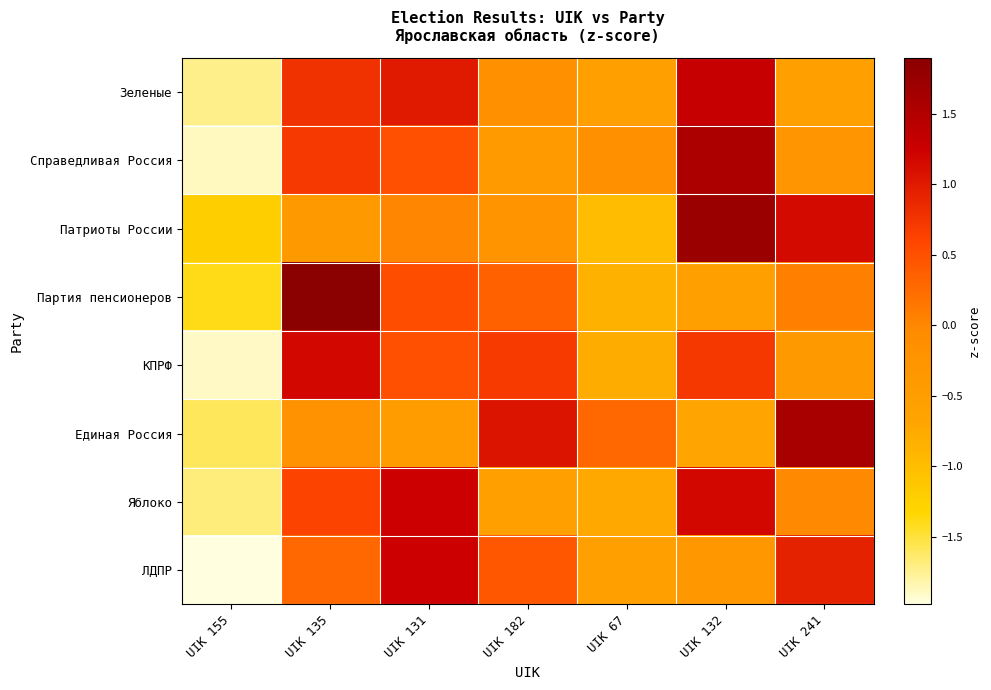

Reading left to right, extract all data points from this chart.

Зеленые: UIK 155=-1.7	UIK 135=0.8	UIK 131=1.0	UIK 182=-0.2	UIK 67=-0.6	UIK 132=1.3	UIK 241=-0.6
Справедливая Россия: UIK 155=-1.9	UIK 135=0.7	UIK 131=0.5	UIK 182=-0.4	UIK 67=-0.2	UIK 132=1.6	UIK 241=-0.3
Патриоты России: UIK 155=-1.2	UIK 135=-0.4	UIK 131=0.0	UIK 182=-0.3	UIK 67=-1.0	UIK 132=1.7	UIK 241=1.1
Партия пенсионеров: UIK 155=-1.4	UIK 135=1.9	UIK 131=0.5	UIK 182=0.3	UIK 67=-0.8	UIK 132=-0.6	UIK 241=0.1
КПРФ: UIK 155=-1.9	UIK 135=1.2	UIK 131=0.5	UIK 182=0.7	UIK 67=-0.8	UIK 132=0.7	UIK 241=-0.4
Единая Россия: UIK 155=-1.6	UIK 135=-0.2	UIK 131=-0.5	UIK 182=1.1	UIK 67=0.3	UIK 132=-0.7	UIK 241=1.6
Яблоко: UIK 155=-1.7	UIK 135=0.6	UIK 131=1.2	UIK 182=-0.6	UIK 67=-0.7	UIK 132=1.2	UIK 241=-0.0
ЛДПР: UIK 155=-2.0	UIK 135=0.3	UIK 131=1.2	UIK 182=0.4	UIK 67=-0.5	UIK 132=-0.4	UIK 241=0.9